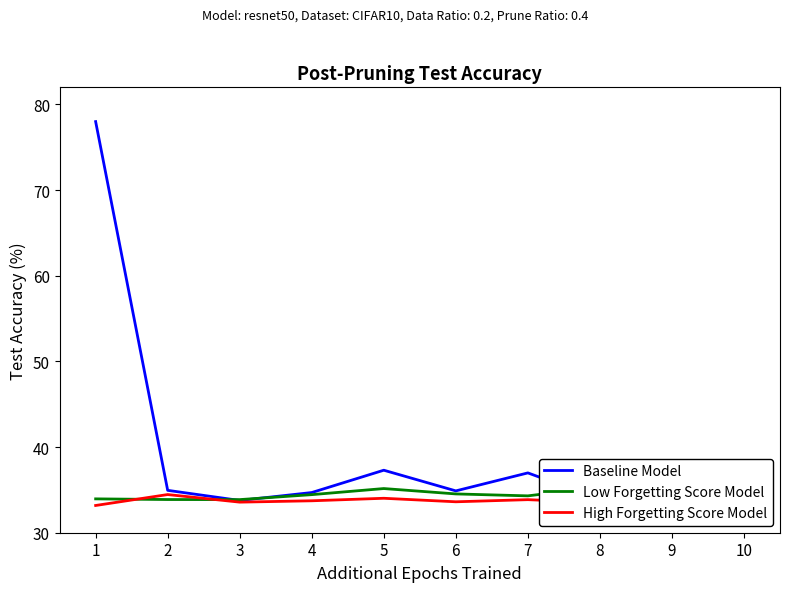

Rank the categories by High Forgetting Score Model value from highest to lowest.

10, 2, 5, 7, 4, 6, 3, 8, 1, 9